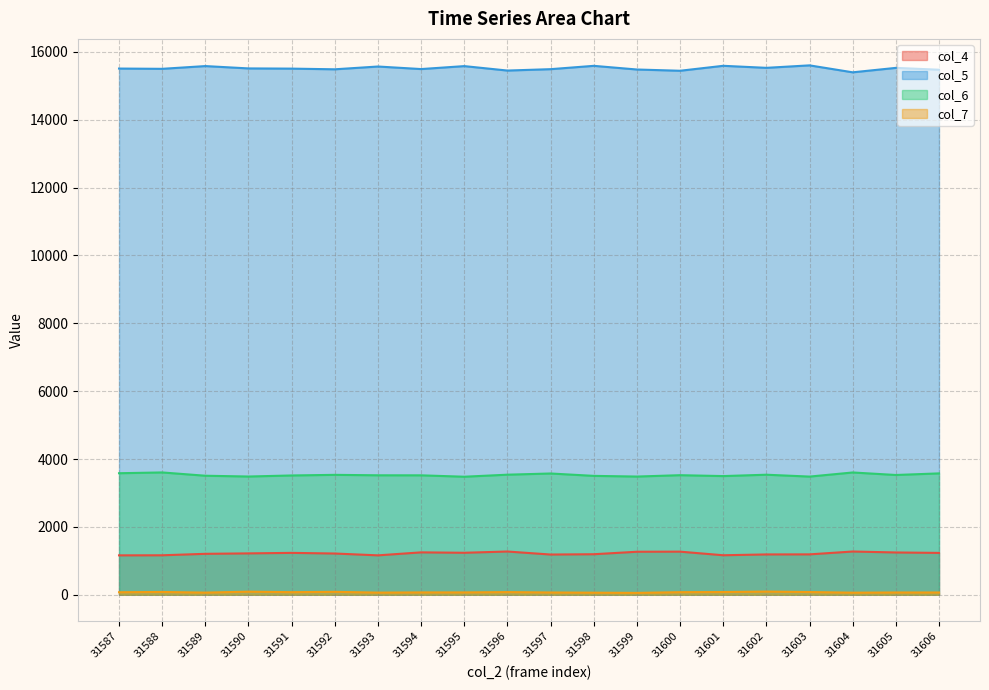

What is the total value across all series at 31588?

20350